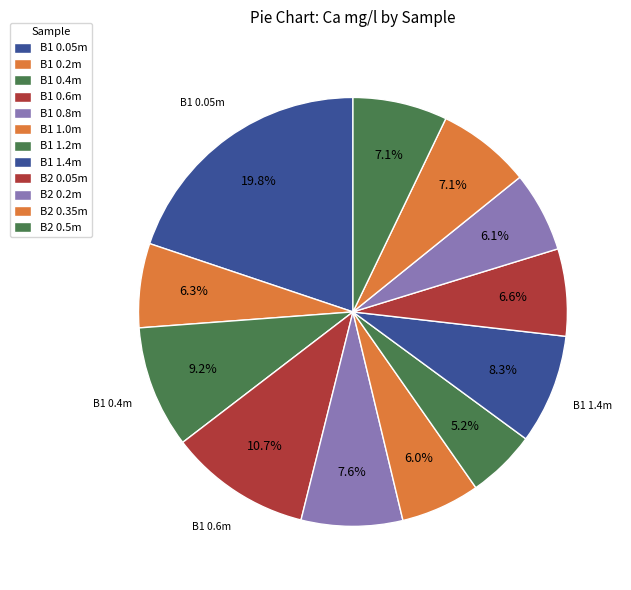

How many segments does this pie chart have?

12